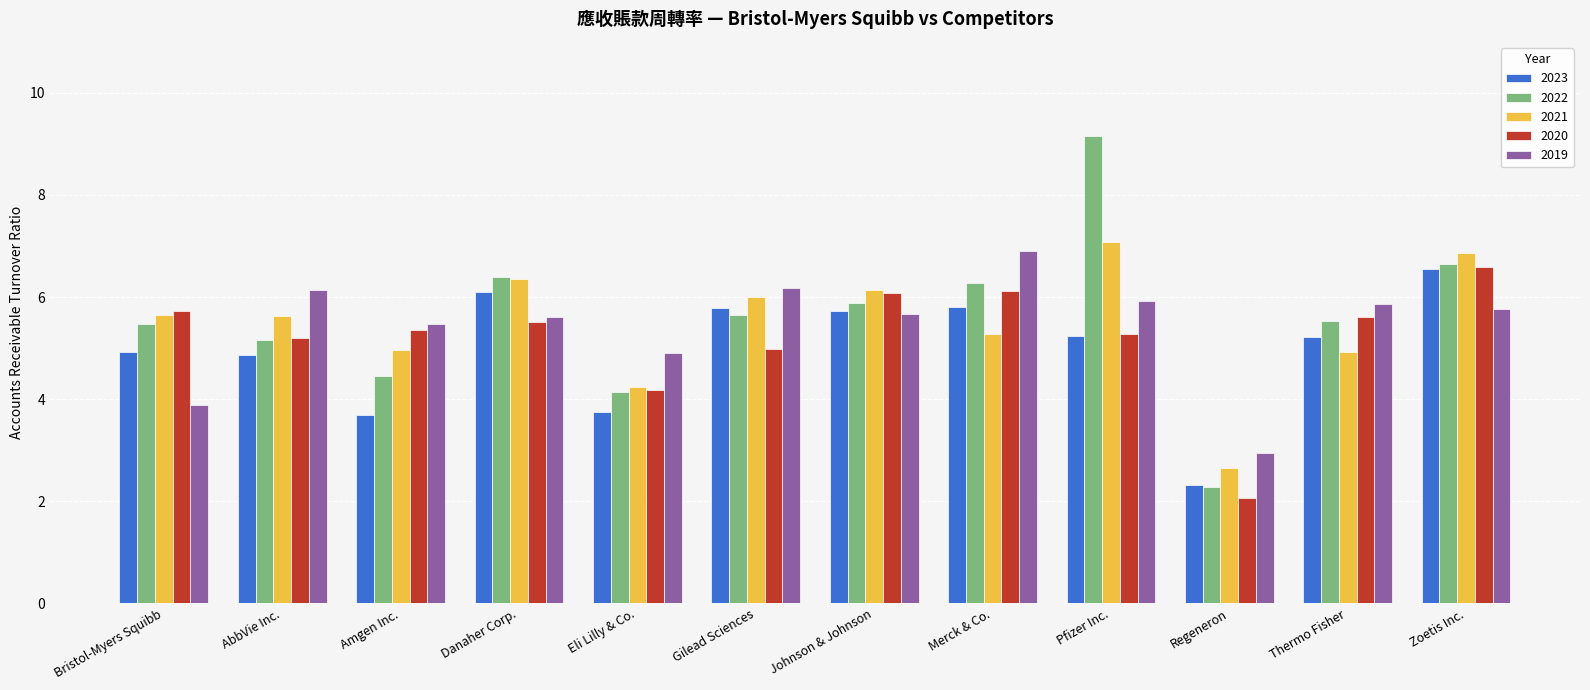

Does the chart contain any negative values?

No